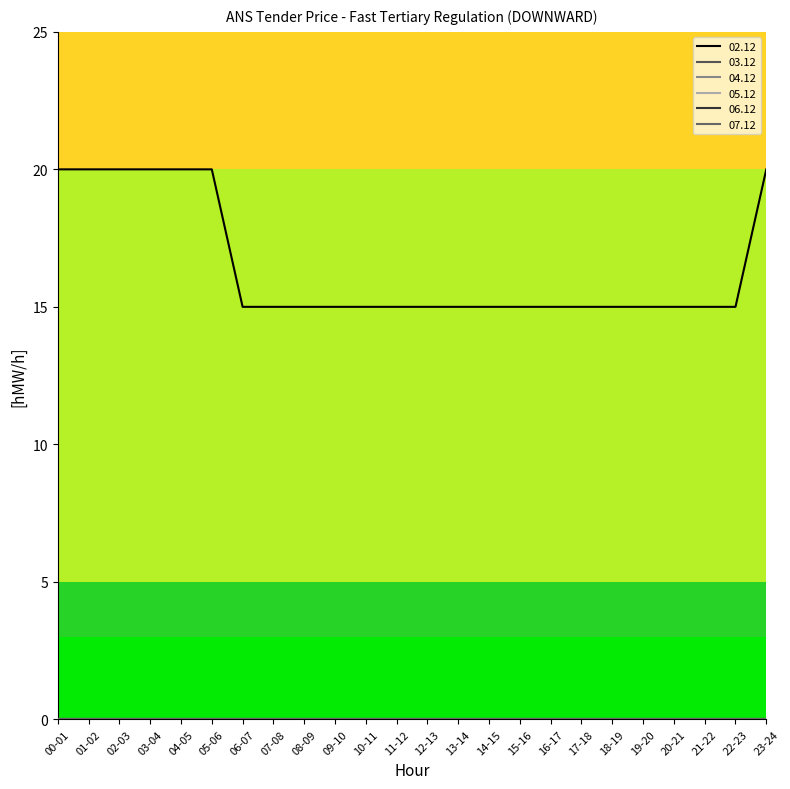

Is this an area chart (filled region under the line)?

No